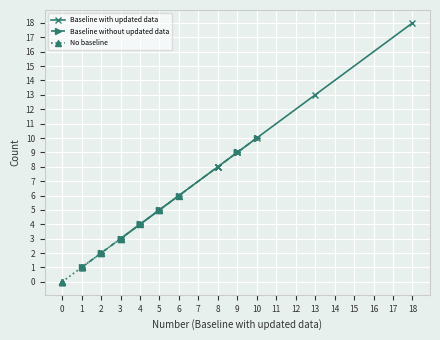

True or false: Baseline with updated data has a value of 21 at 13.

False